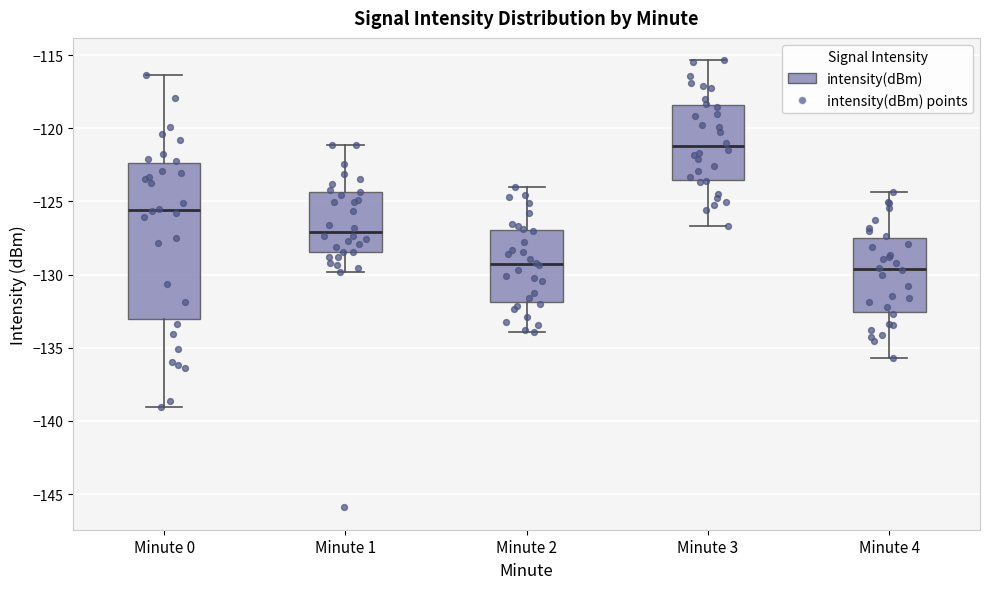

Which box's median line is the highest?

Minute 3